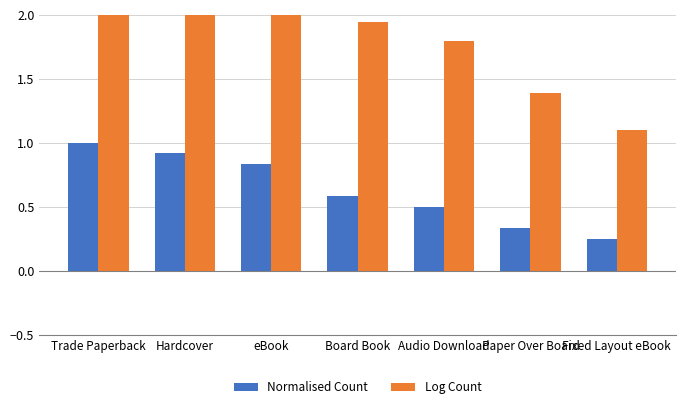

Does the chart contain any negative values?

No